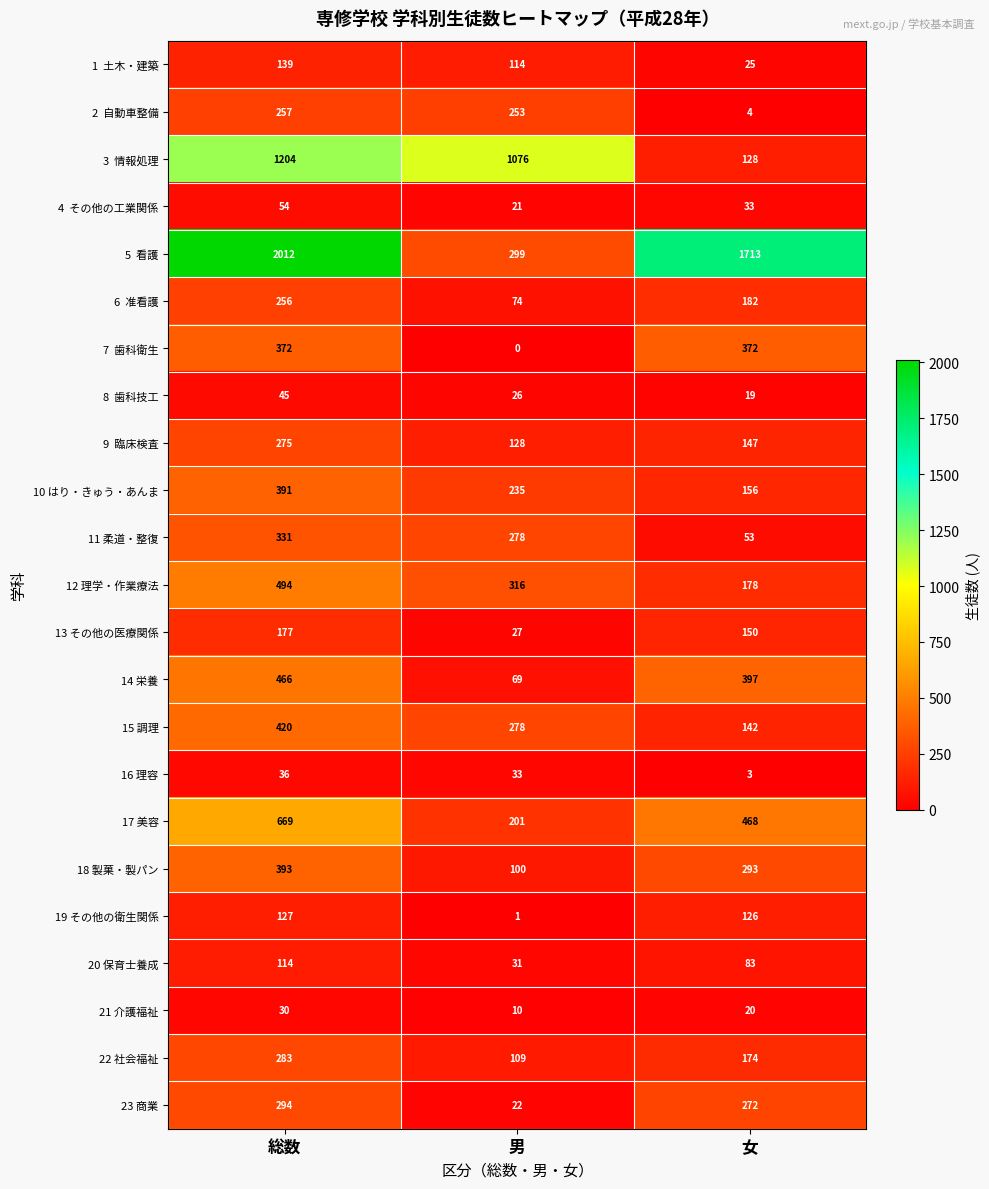

What is the spread (max minus min) of values at 男?

1076